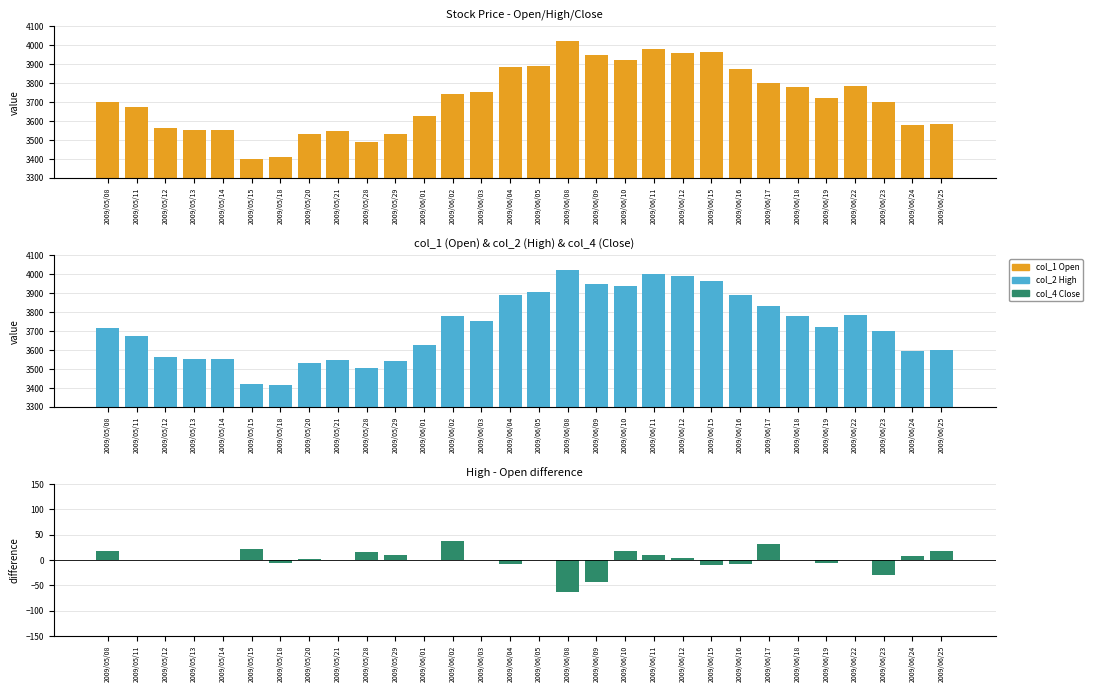

Reading right to left, extract all data points from this chart.

col_1: 3584	3579	3699	3783	3723	3780	3801	3876	3962	3960	3979	3920	3950	4020	3890	3884	3753	3740	3628	3530	3488	3548	3530	3408	3397	3550	3550	3560	3672	3700
col_2: 3601	3596	3699	3783	3723	3780	3832	3891	3966	3990	4000	3937	3950	4020	3903	3890	3753	3777	3628	3540	3504	3548	3531	3413	3422	3550	3550	3560	3672	3717
col_4 - col_1: 17	8	-29	0	-6	0	31	-8	-10	4	10	17	-43	-63	0	-8	0	37	0	10	15	0	1	-7	22	0	0	0	0	17